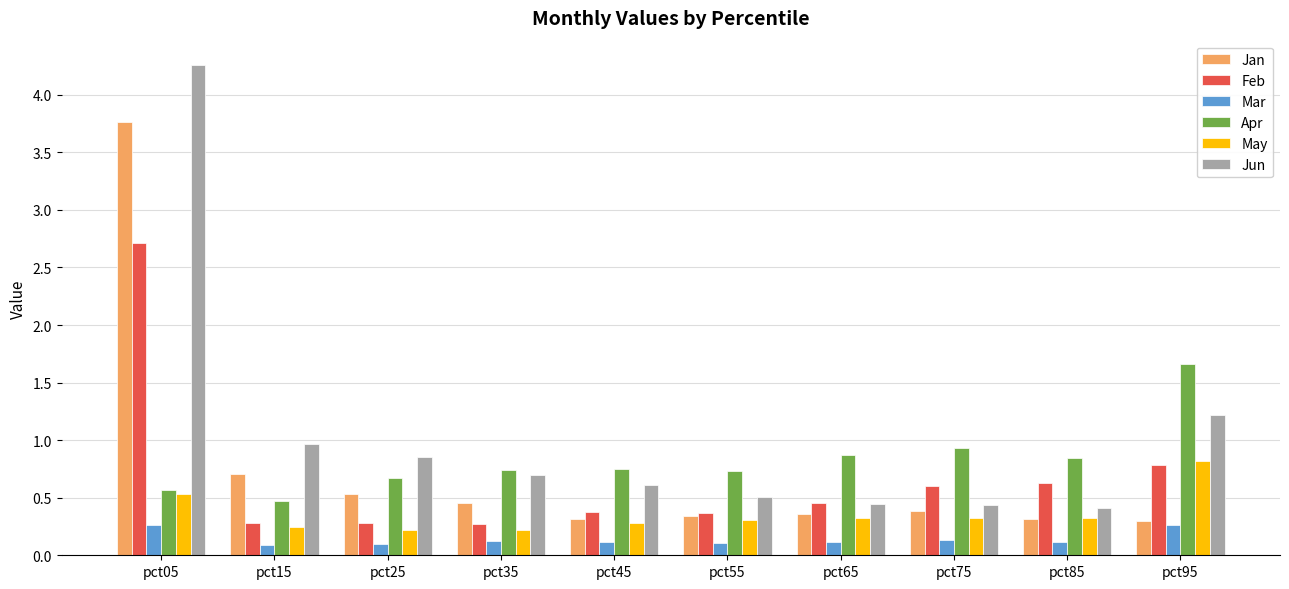

What is the average value of the Feb series?

0.7